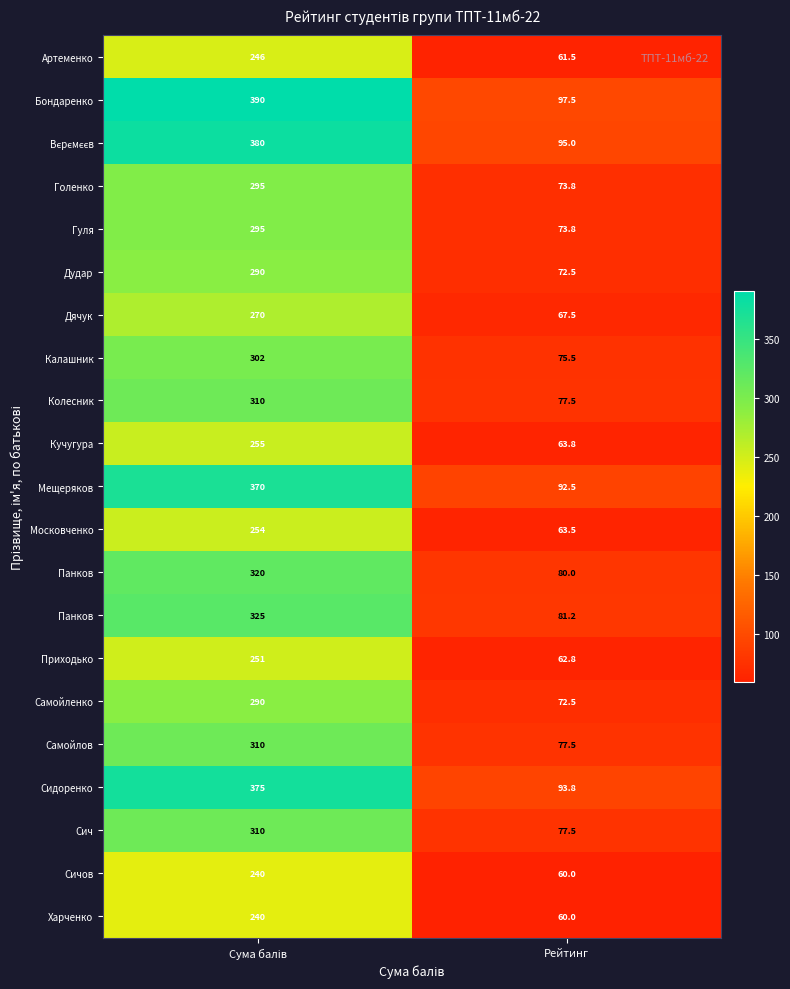

What is the total value across all series at Рейтинг?

1579.5